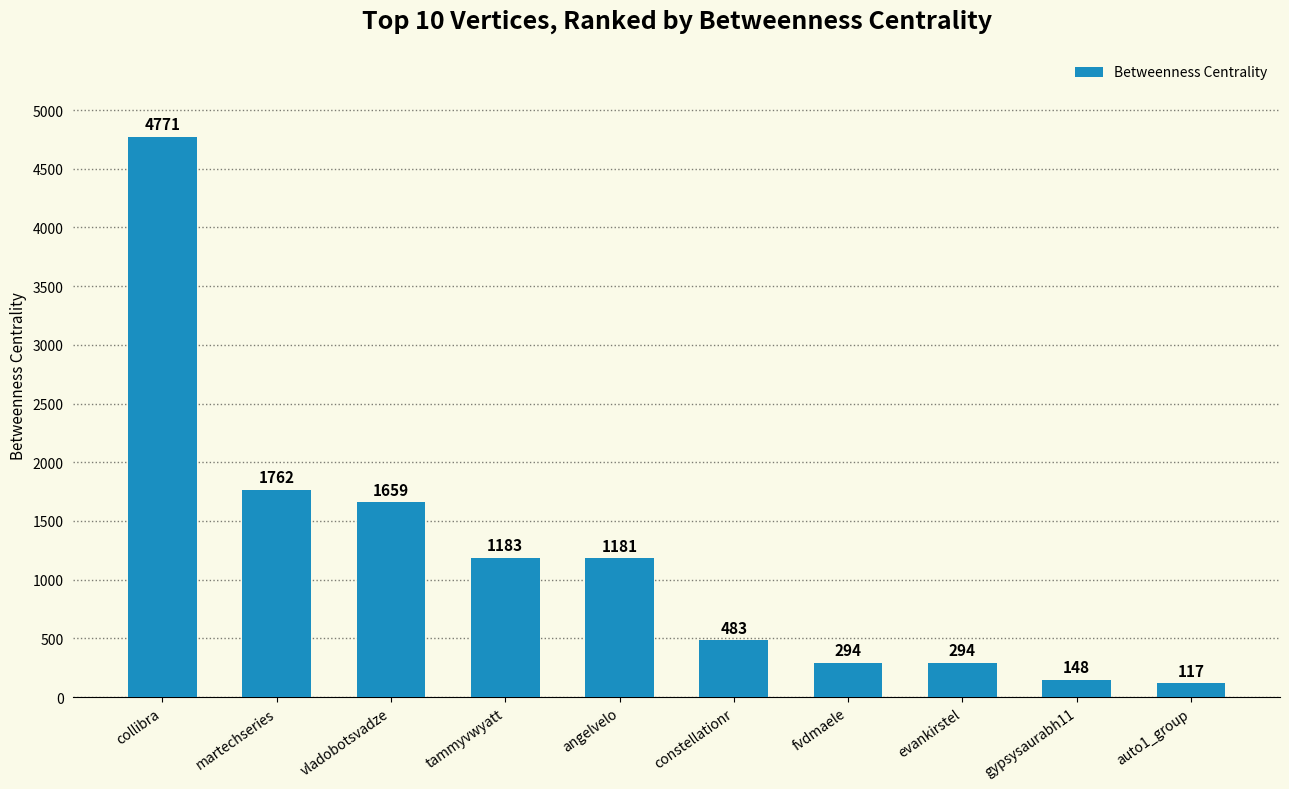

How many data points are less than 1181?

5